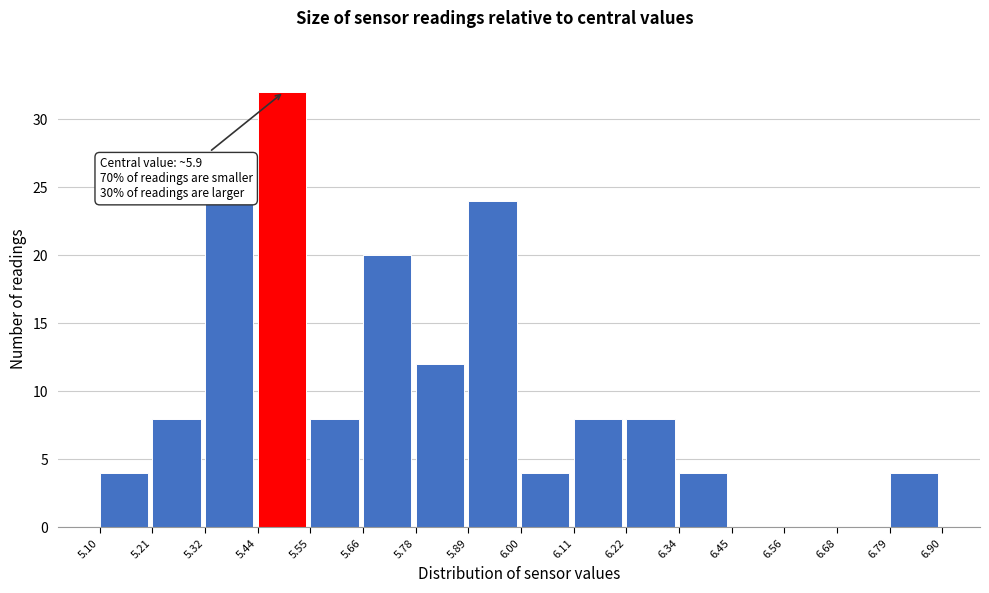

Over which range of the x-axis is the bar tallest?

5.44 to 5.55